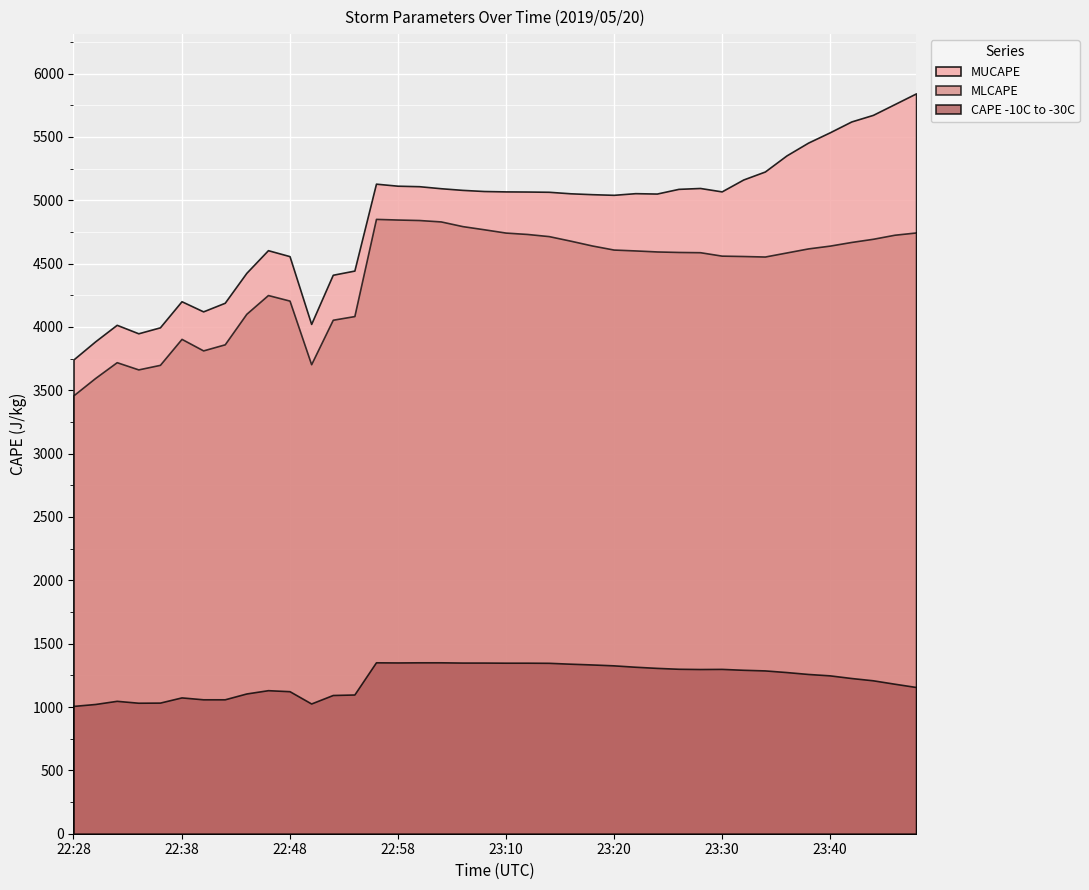

Which series has the widest spread of values?

MUCAPE